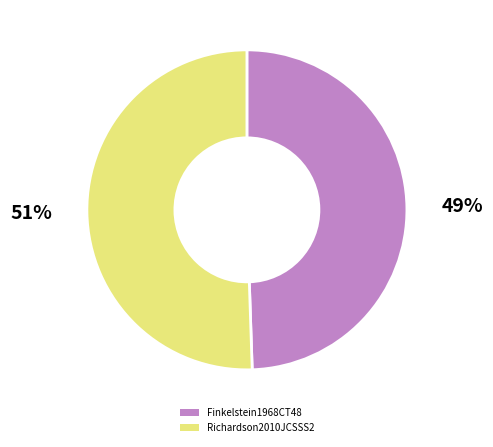

Which category has the biggest portion of the pie?

Richardson2010JCSSS2